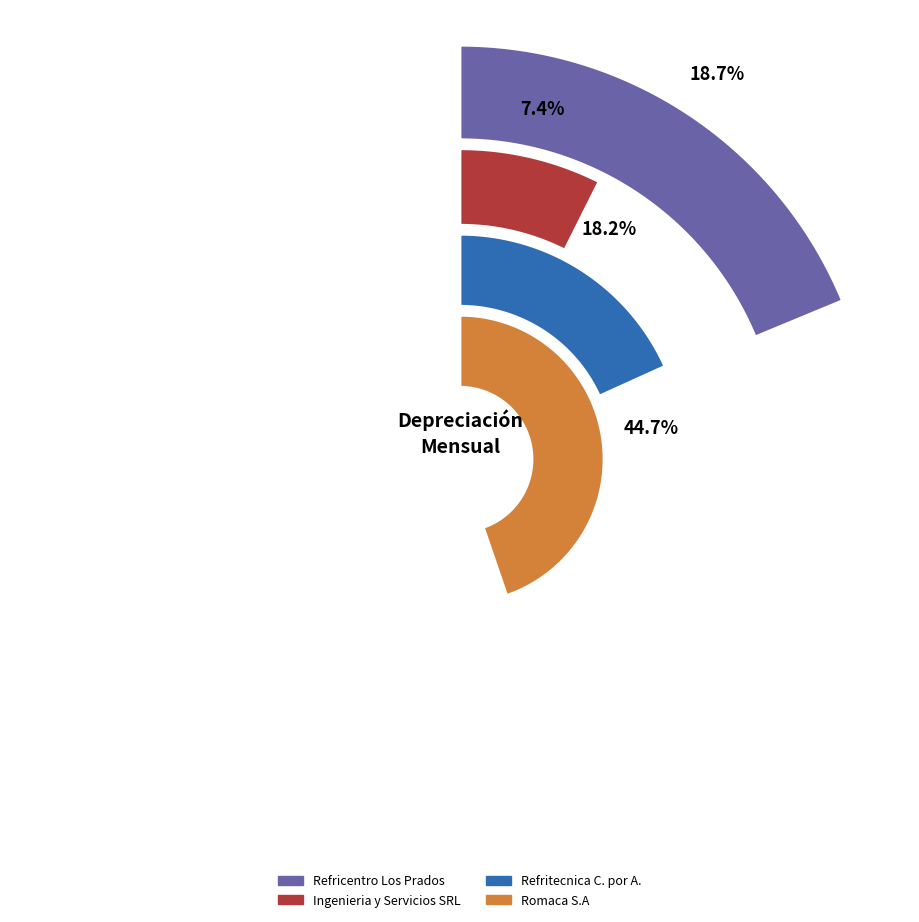

Which slice is the largest?

Romaca S.A